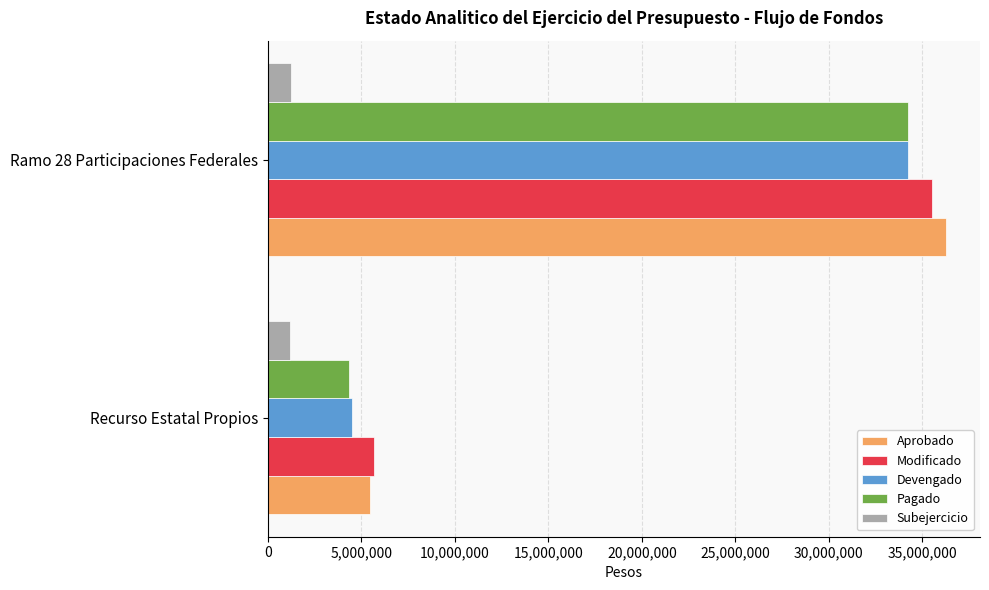

Which series changed the most between Recurso Estatal Propios and Ramo 28 Participaciones Federales?

Aprobado